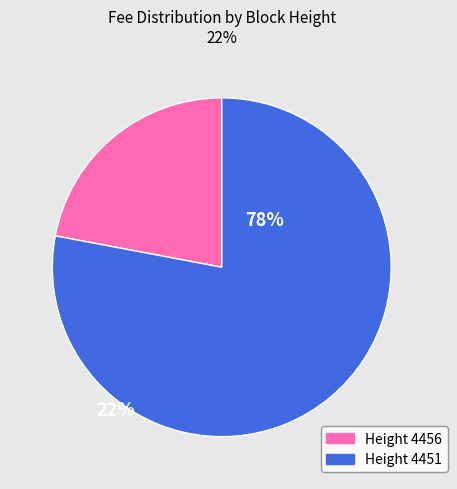

Is it true that Height 4451 is 93% of the pie?

False